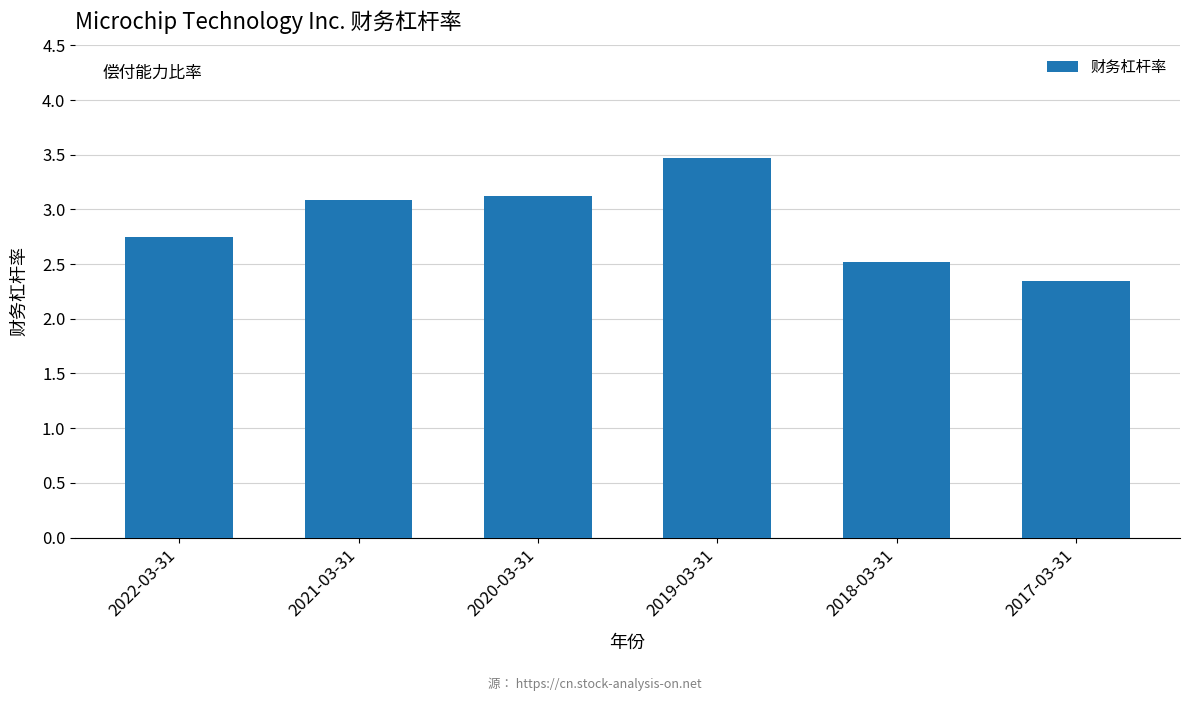

What is the average value?

2.9